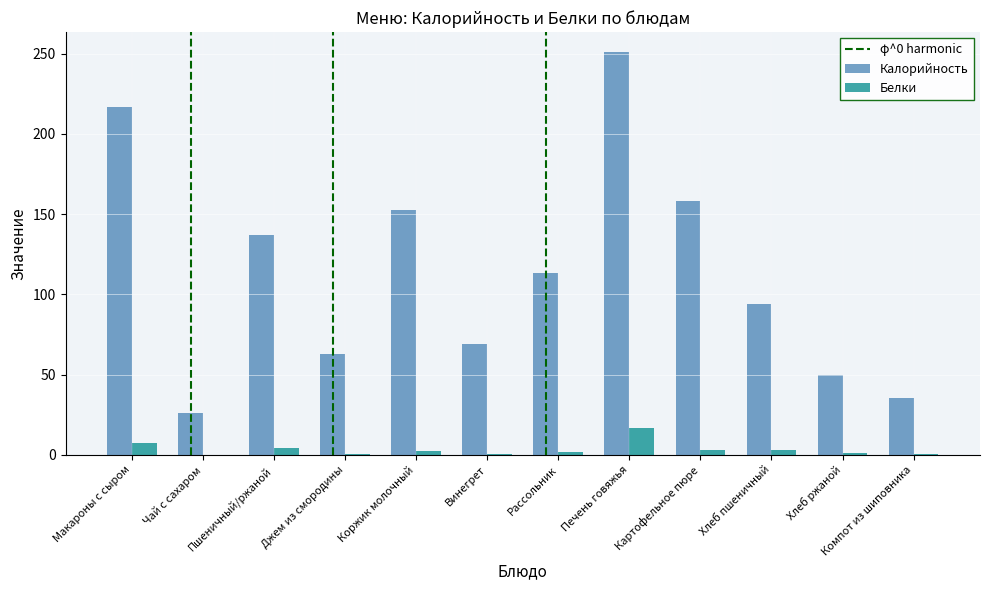

What is the average value of the Калорийность series?

113.8